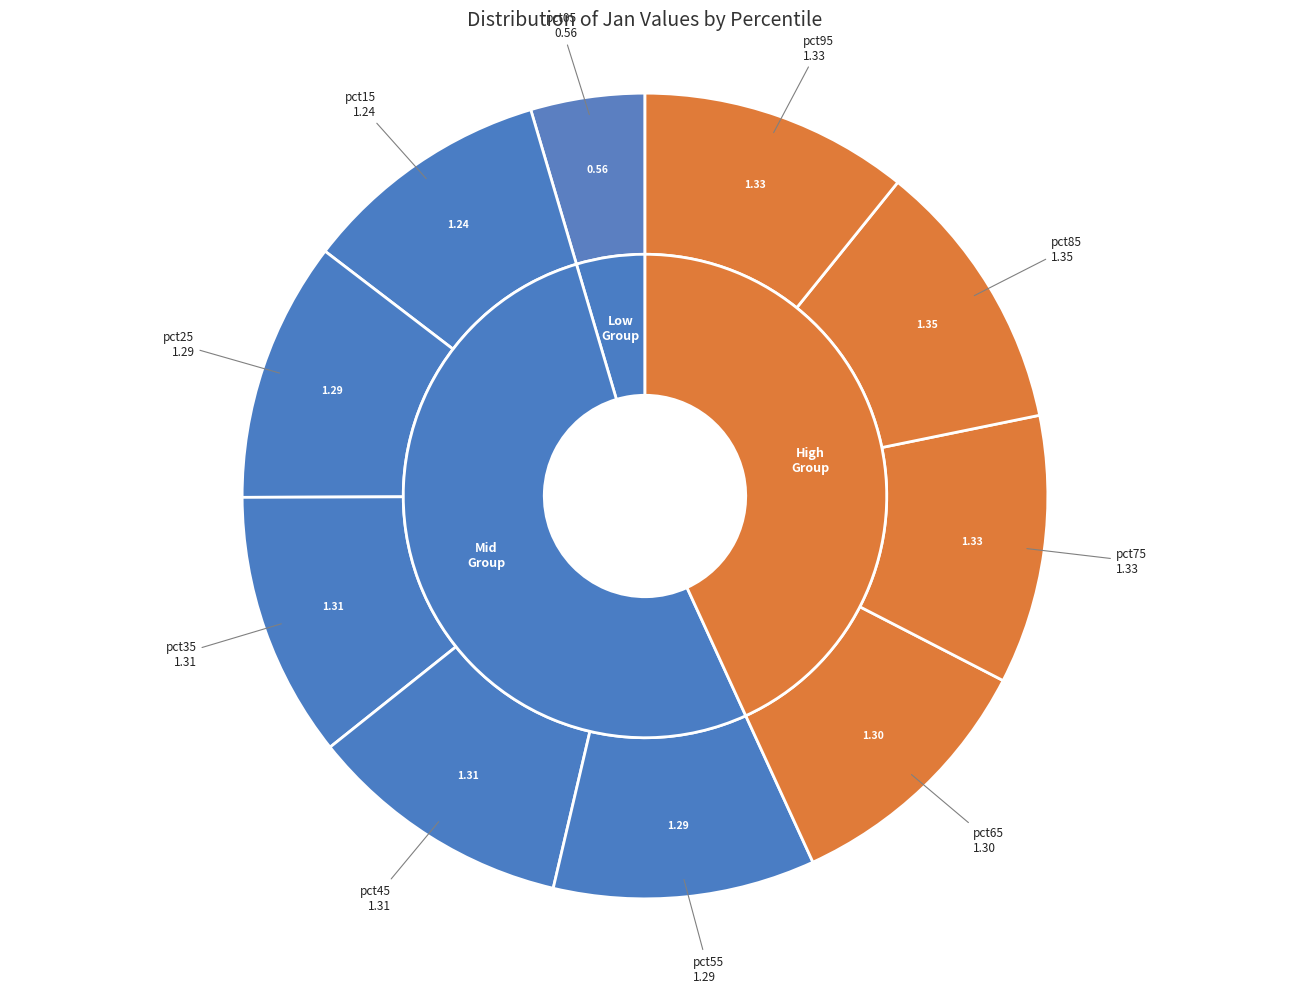

Which category has the smallest portion of the pie?

pct05